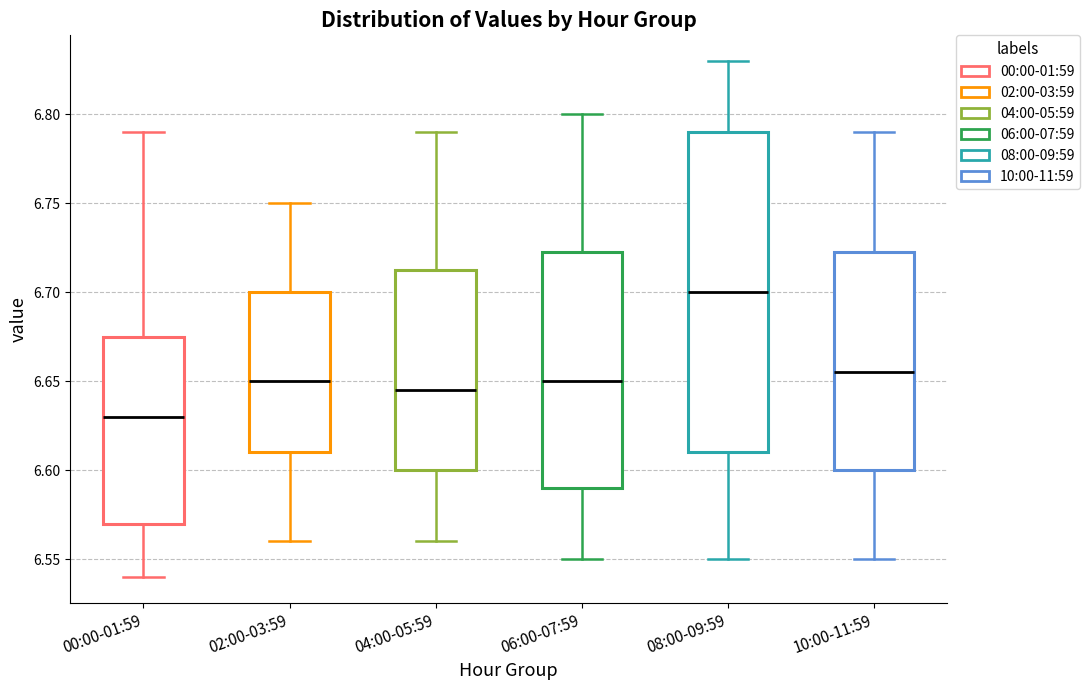

Reading left to right, read every box against the y-axis: the position of its median line, the range the box covers, and the ends of its whiskers. The values are not printed on the chart, so give them approximately, as read against the axis.

00:00-01:59: median 6.630, box 6.570 to 6.675, whiskers 6.540 to 6.790
02:00-03:59: median 6.650, box 6.610 to 6.700, whiskers 6.560 to 6.750
04:00-05:59: median 6.645, box 6.600 to 6.715, whiskers 6.560 to 6.790
06:00-07:59: median 6.650, box 6.590 to 6.725, whiskers 6.550 to 6.800
08:00-09:59: median 6.700, box 6.610 to 6.790, whiskers 6.550 to 6.830
10:00-11:59: median 6.655, box 6.600 to 6.725, whiskers 6.550 to 6.790